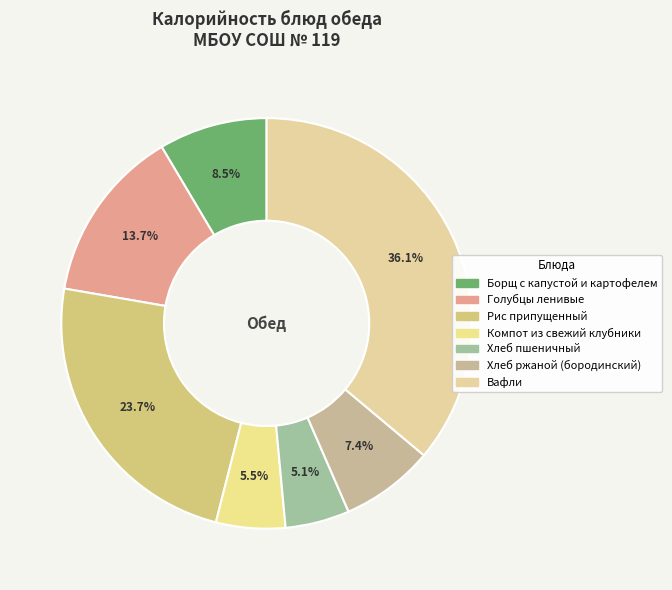

What percentage do Компот из свежий клубники and Рис припущенный together represent?

29.2%